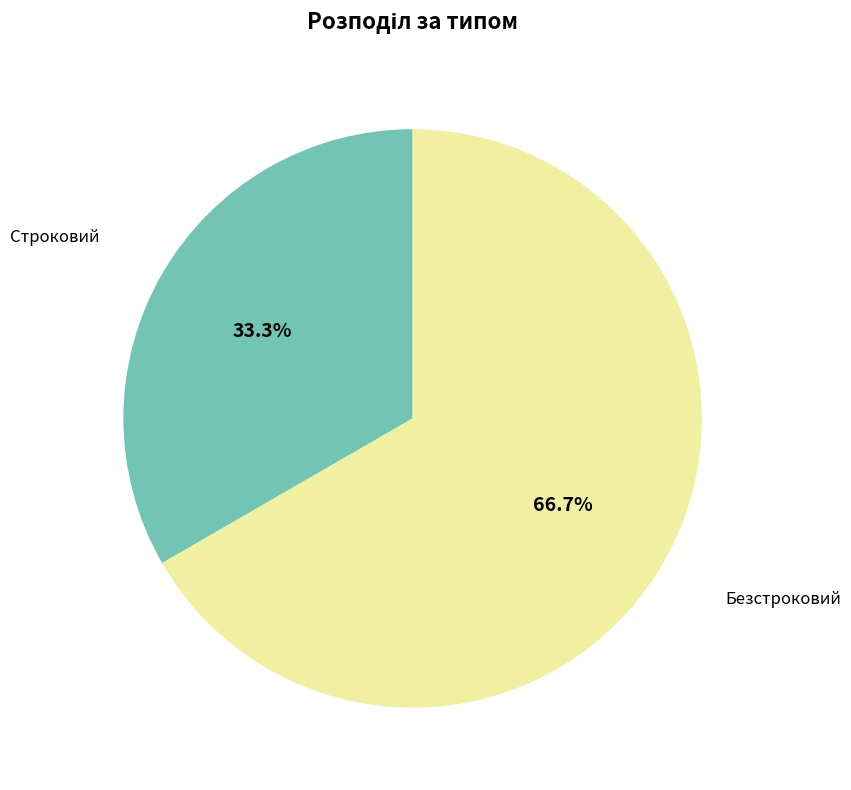

Is there any slice that represents more than half of the pie?

Yes